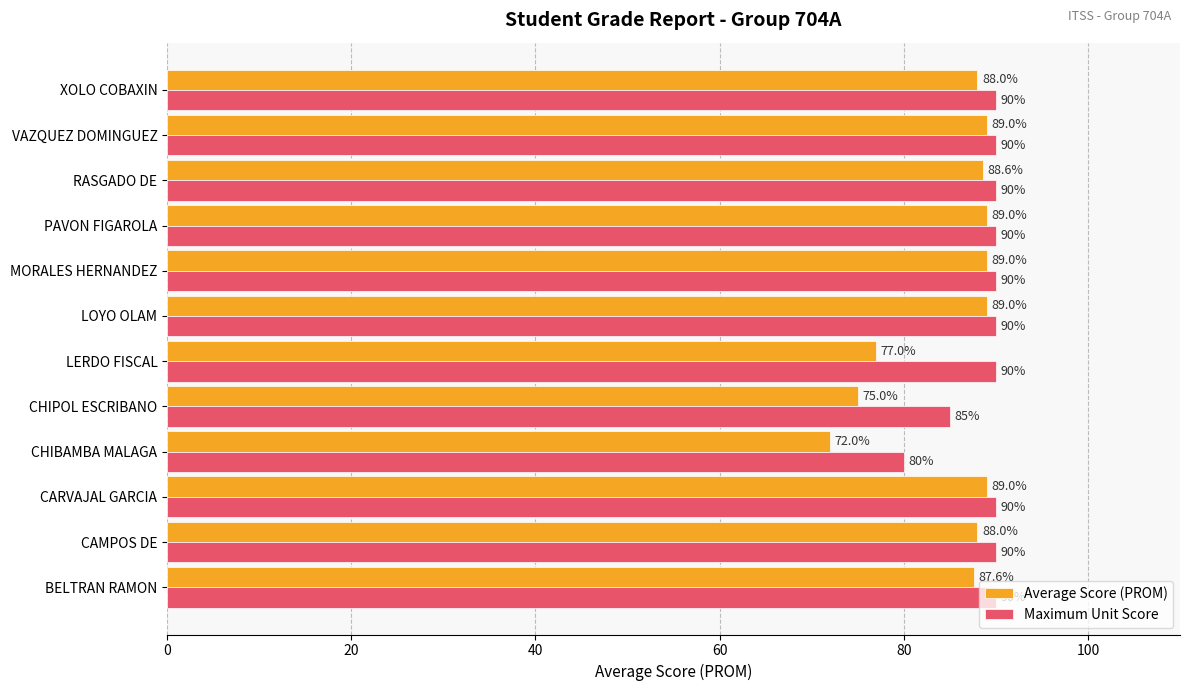

What are all the series names shown in the legend?

Average Score (PROM), Maximum Unit Score